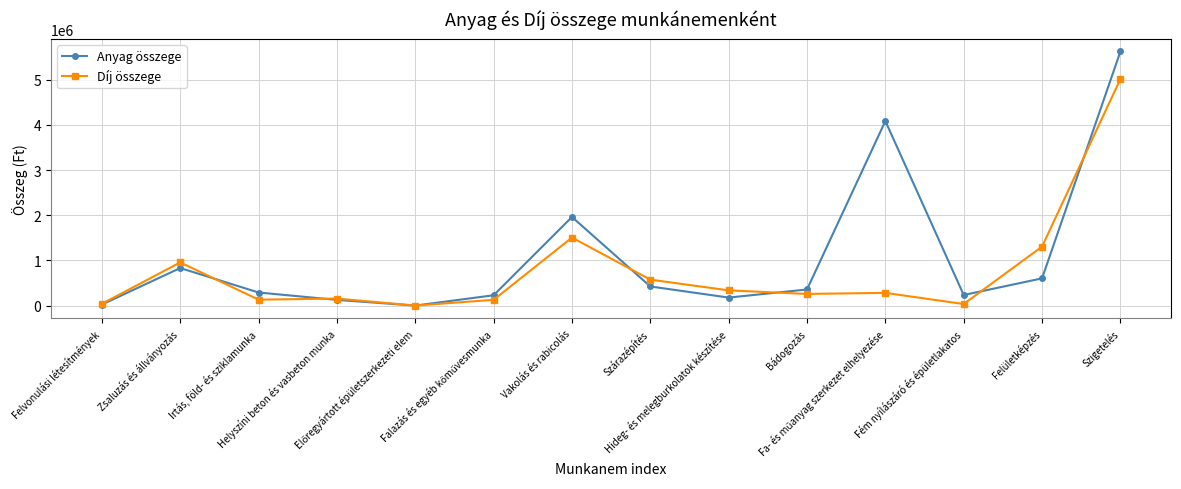

What is the value of the Díj összege point at the 5th from the left?

3000